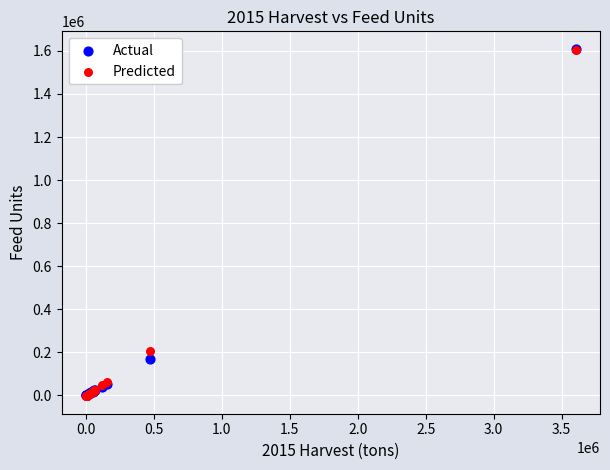

What are all the series names shown in the legend?

Actual, Predicted